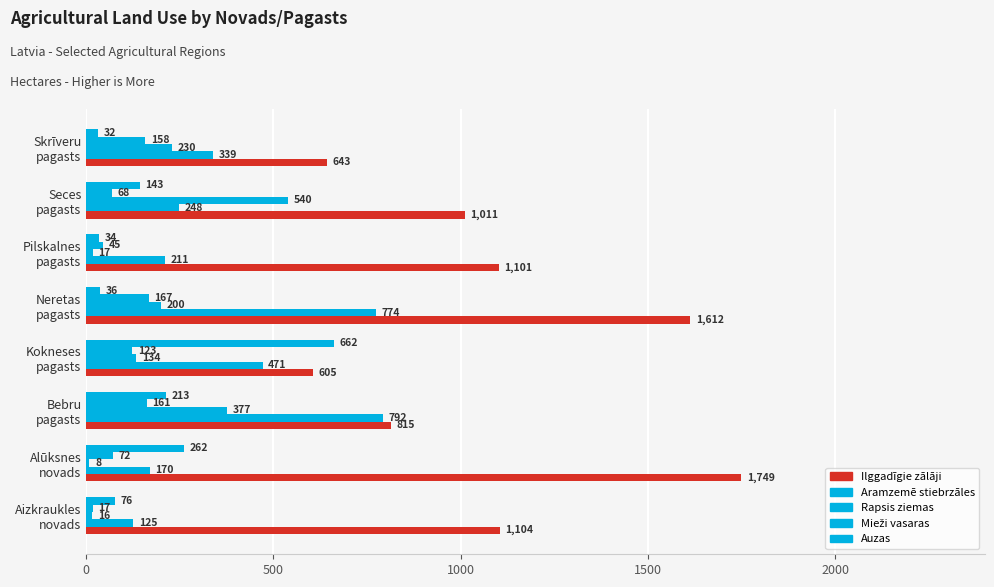

How many distinct data groups are displayed?

5